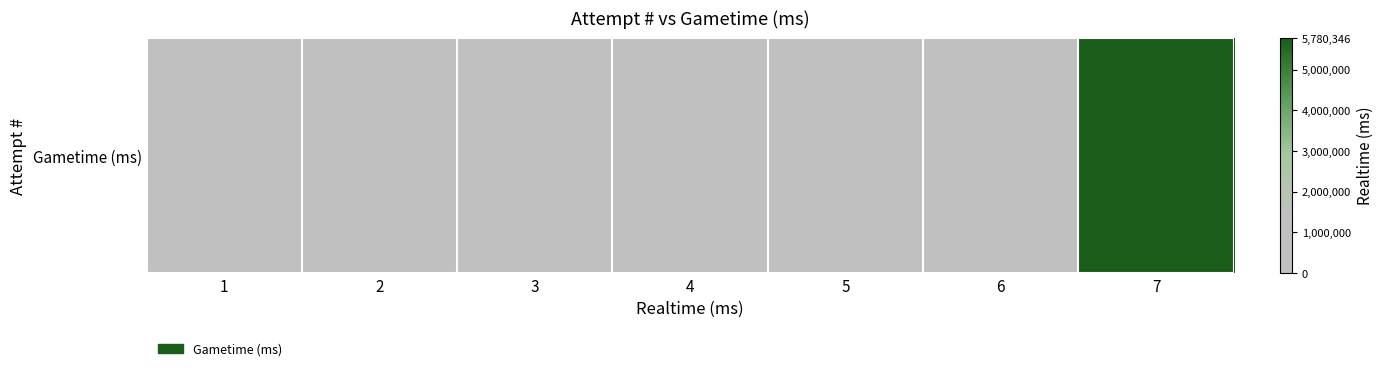

The value at 1 is -2457243. True or false?

False